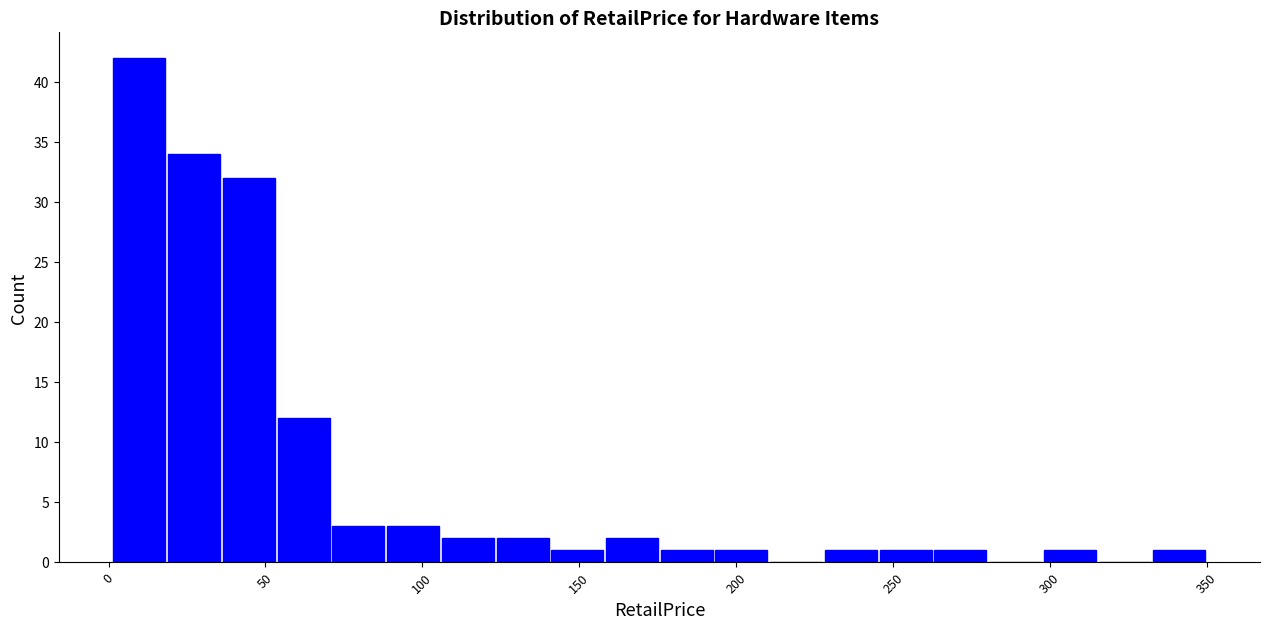

Around what value on the x-axis is the tallest bar? Give the approximate position of its centre, as read against the axis.

10